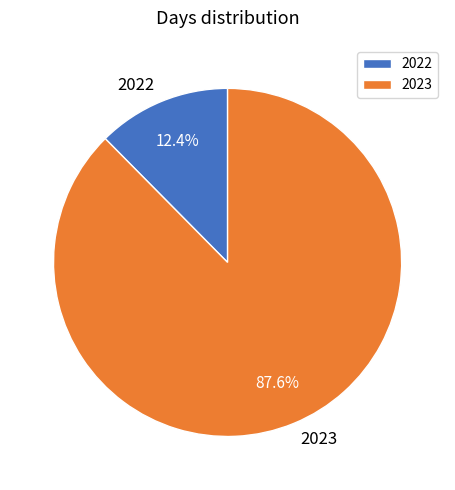

To the nearest percent, what is the average slice percentage?

50%